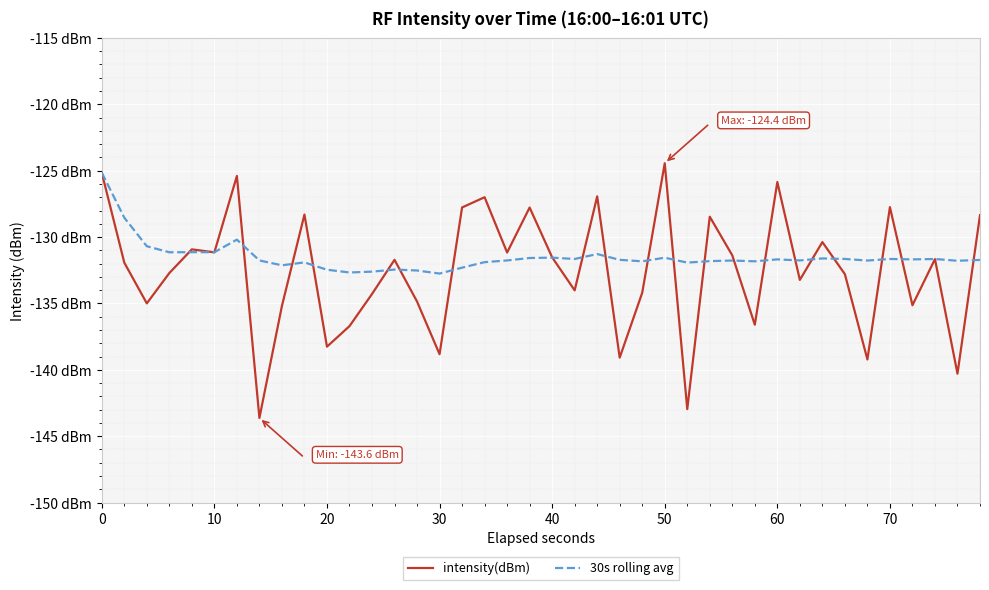

What is the sum of all 30s rolling avg values?

-5260.6